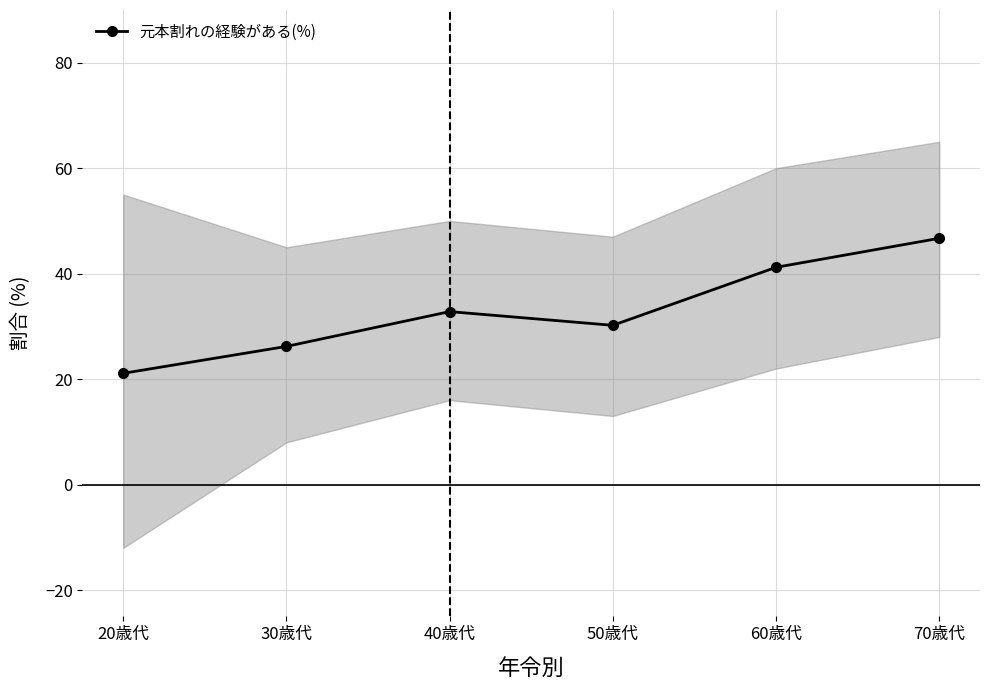

Rank the categories by value from highest to lowest.

70歳代, 60歳代, 40歳代, 50歳代, 30歳代, 20歳代